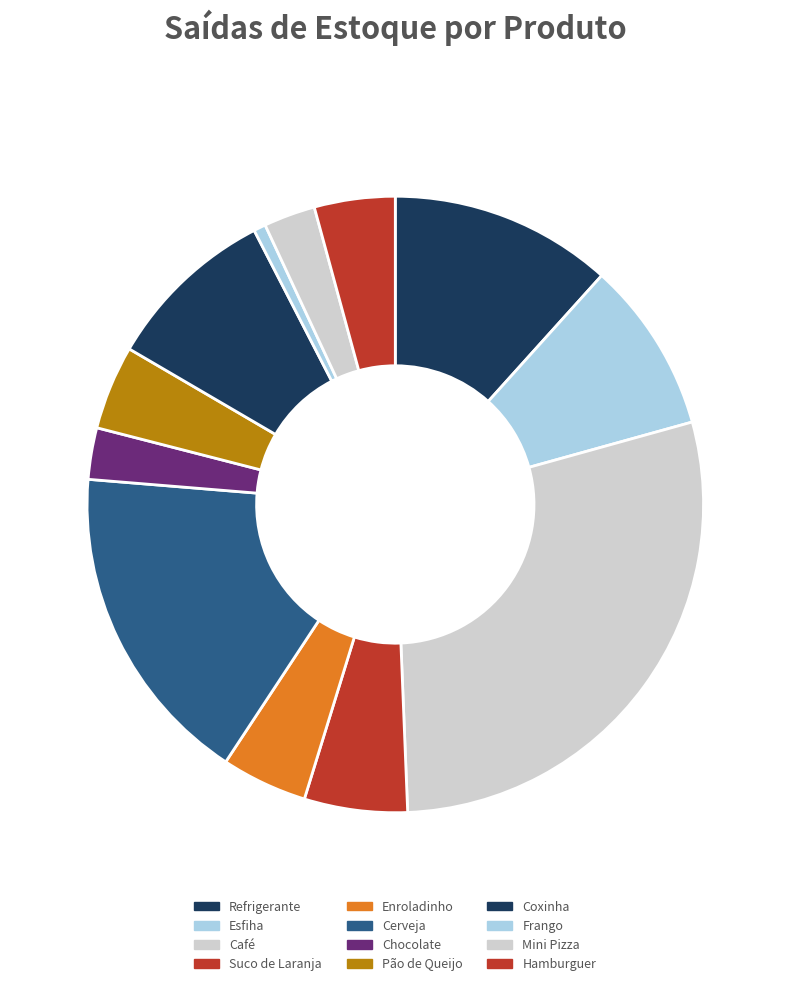

What percentage is the Cerveja slice, to the nearest percent?

17%